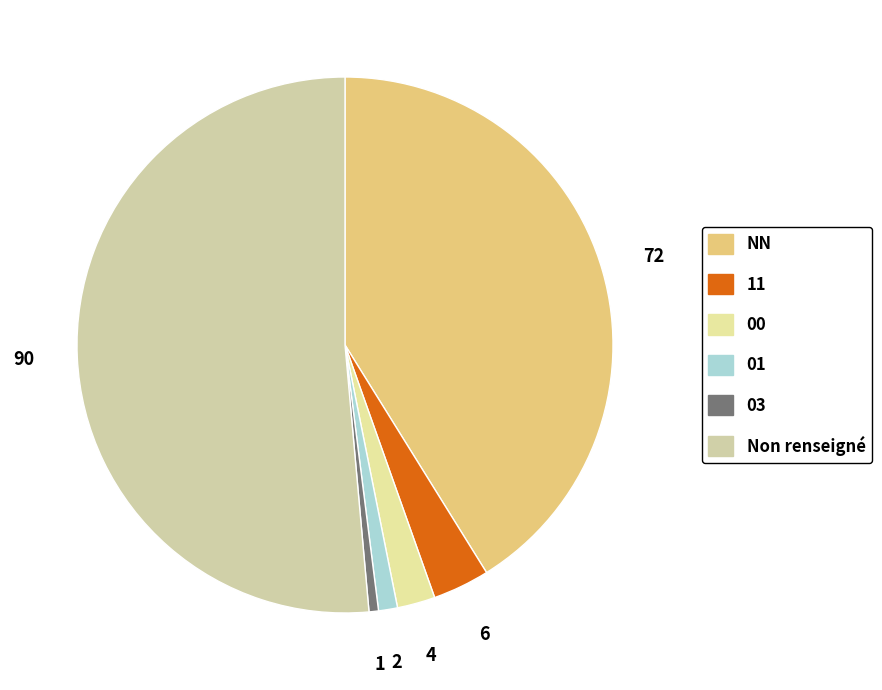

To the nearest percent, what percentage of the pie is 03?

1%